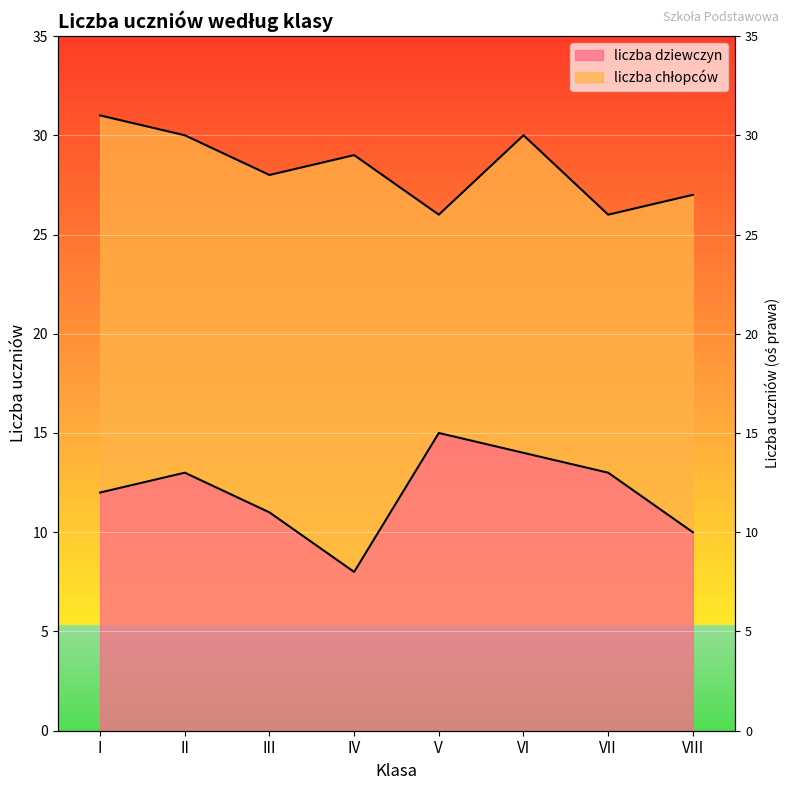

At which category does the data reach its first local valley?

IV